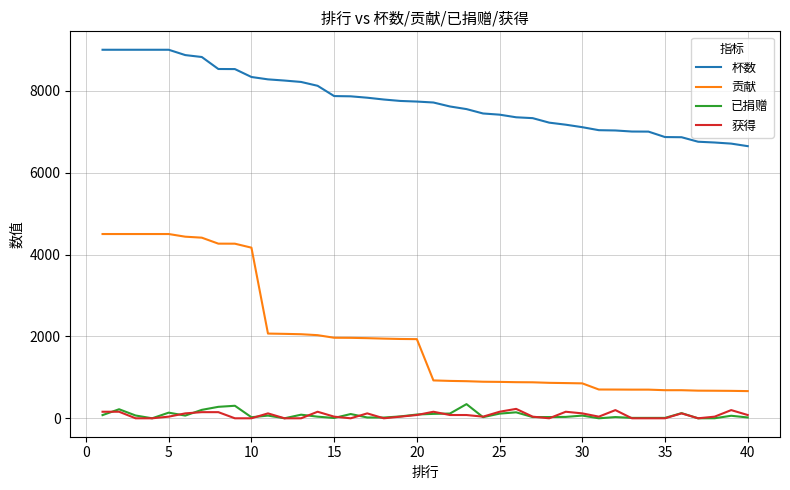

What is the highest value of the 已捐赠 series?

346